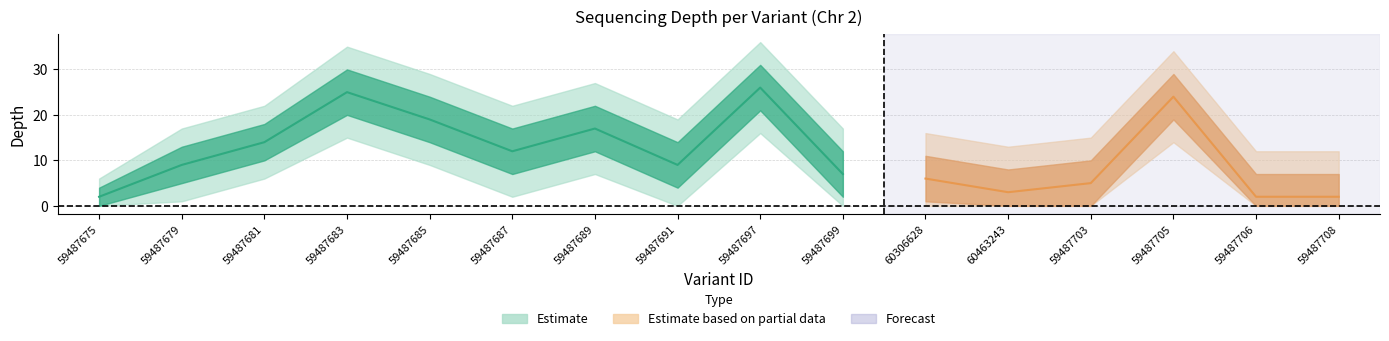

Is it true that depth_outer_upper equals 36 at 59487697?

True